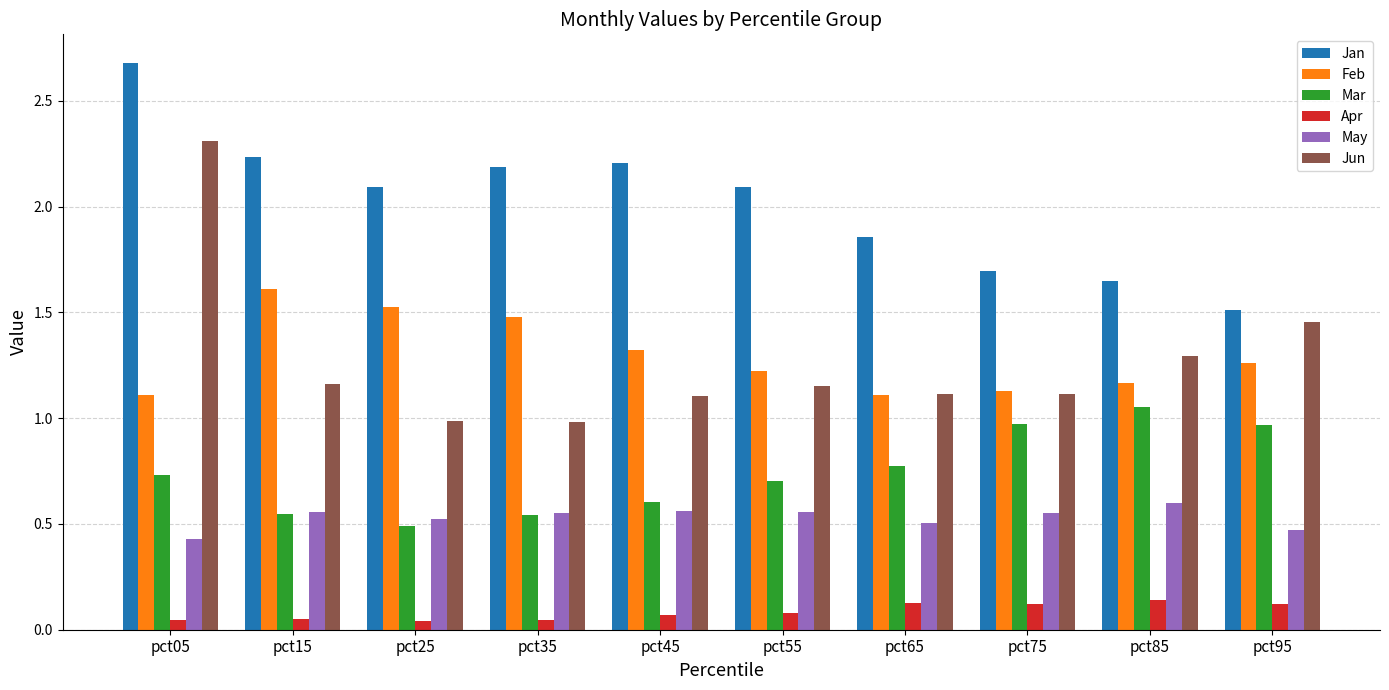

Which series has the widest spread of values?

Jun